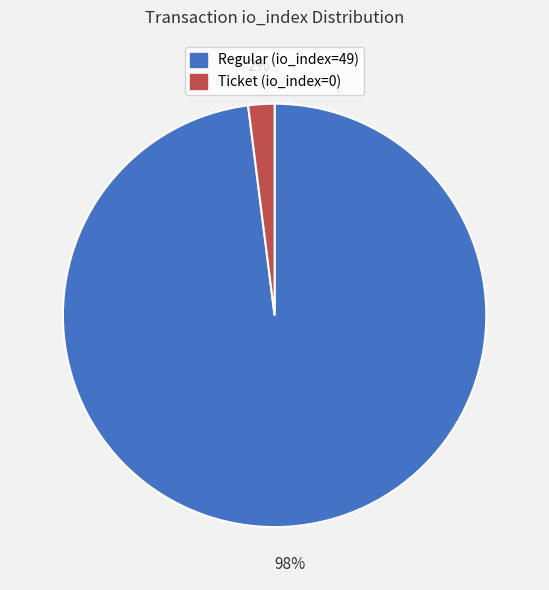

Does Regular (io_index=49) account for over 50% of the chart?

Yes